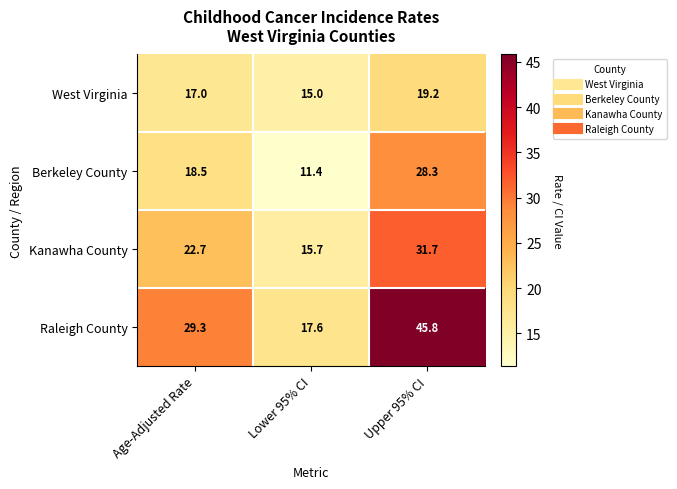

Which category has the lowest value across all series?

Lower 95% CI